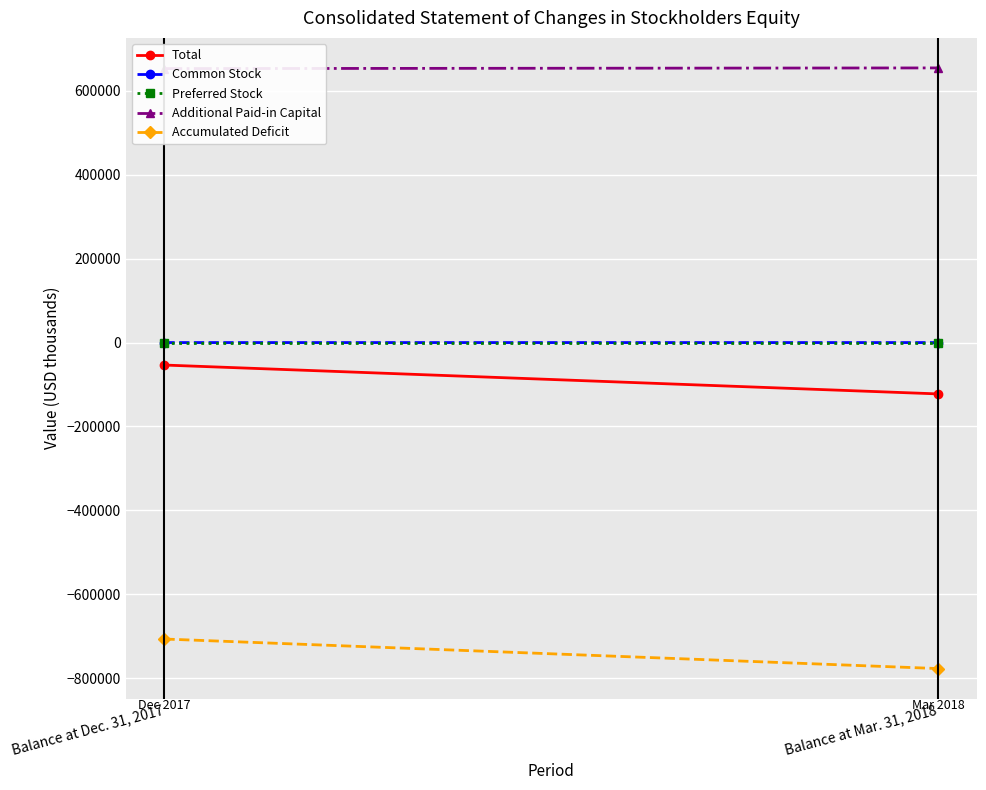

True or false: Additional Paid-in Capital has a value of 1025166 at Balance at Mar. 31, 2018.

False